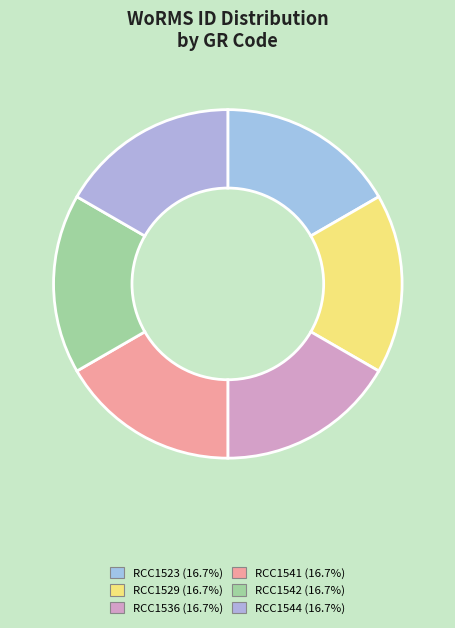

Count the number of slices in the pie.

6